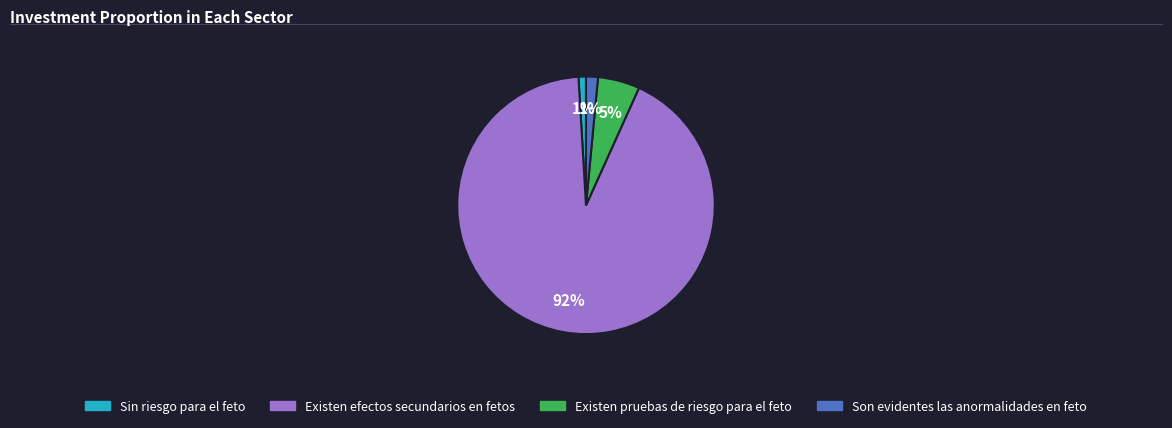

Which has a higher value, Existen pruebas de riesgo para el feto or Sin riesgo para el feto?

Existen pruebas de riesgo para el feto